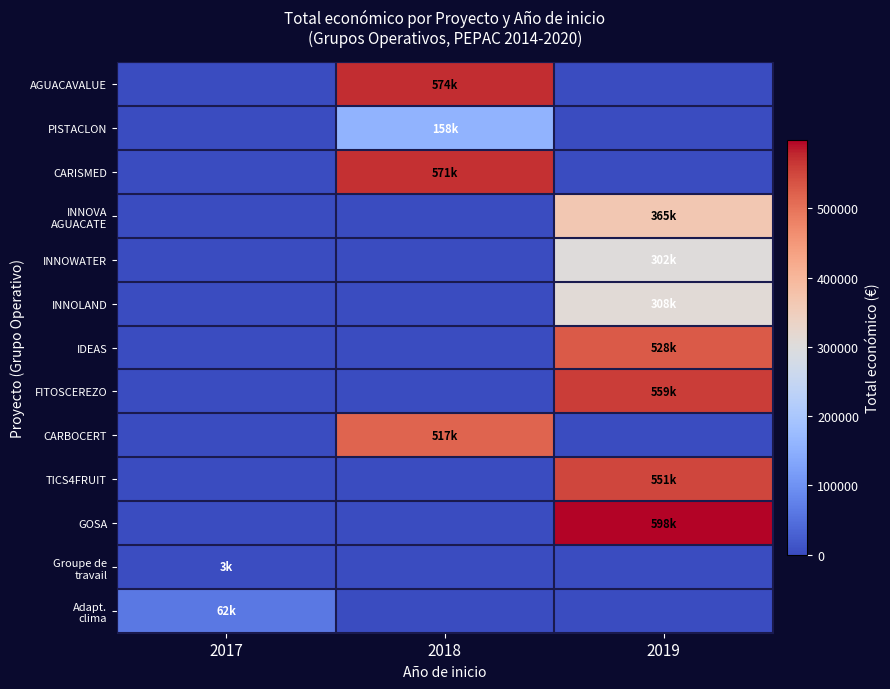

How many data points does each series have?

3